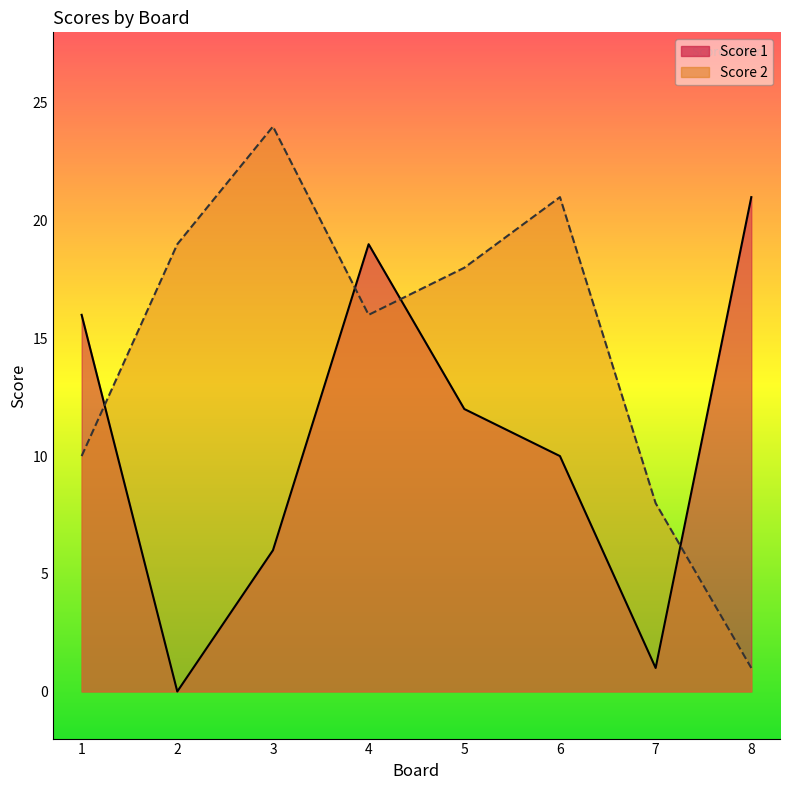

At 7, list the series in order from largest to smallest.

Score 2, Score 1